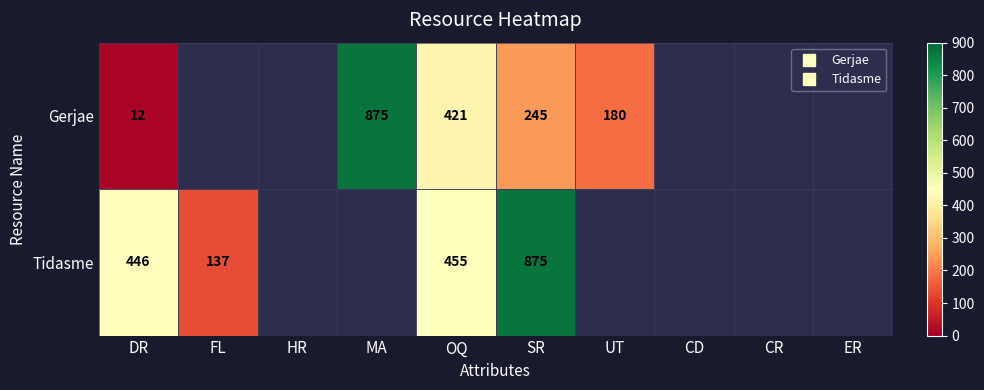

Is the value of Gerjae at FL greater than the value of Tidasme at CR?

No